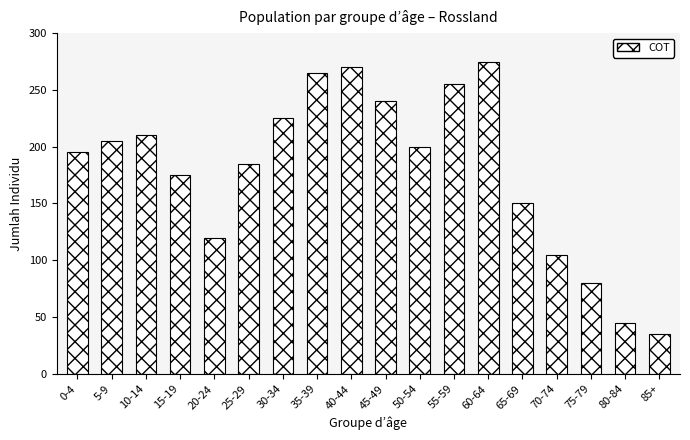

Reading left to right, transcribe all the data shown in this chart.

195	205	210	175	120	185	225	265	270	240	200	255	275	150	105	80	45	35